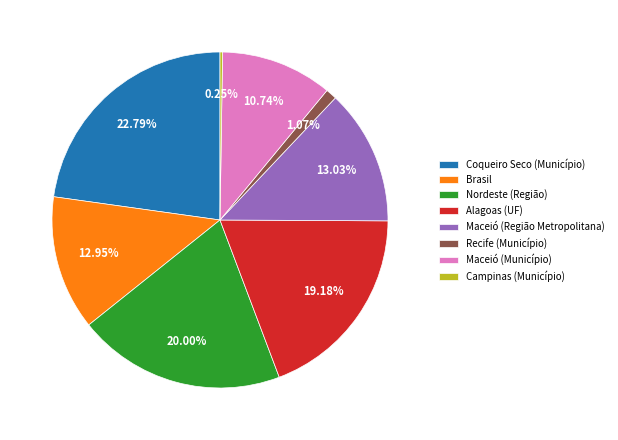

Between Coqueiro Seco (Município) and Alagoas (UF), which is larger?

Coqueiro Seco (Município)